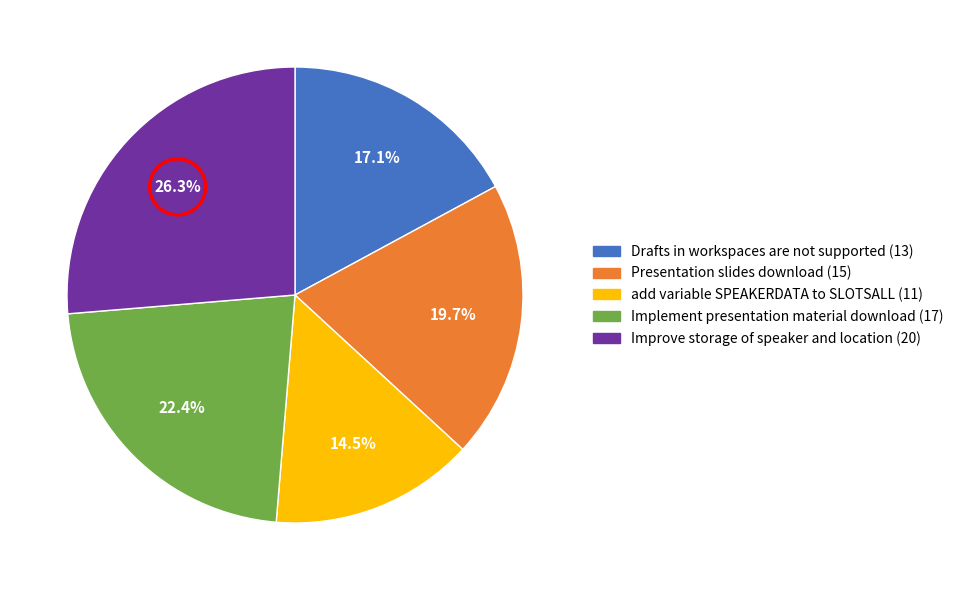

How much of the chart is everything except Improve storage of speaker and location?

73.7%